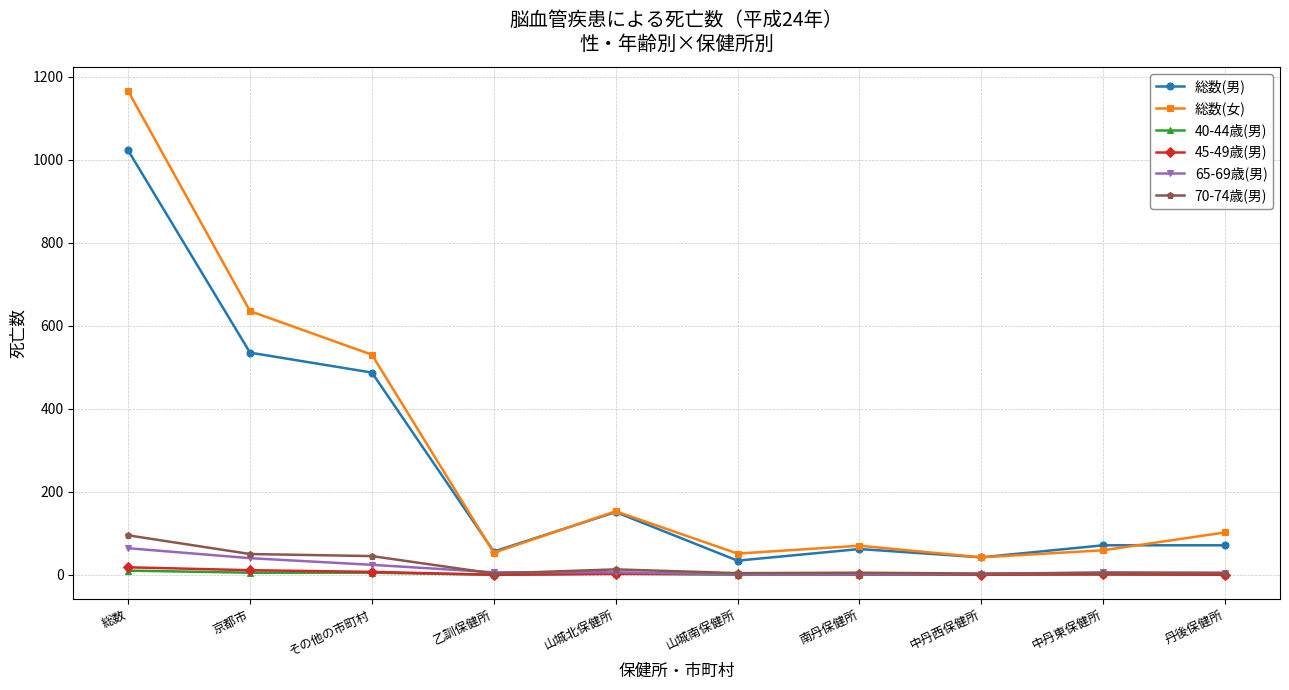

Where is the first local maximum for 総数(女)?

山城北保健所